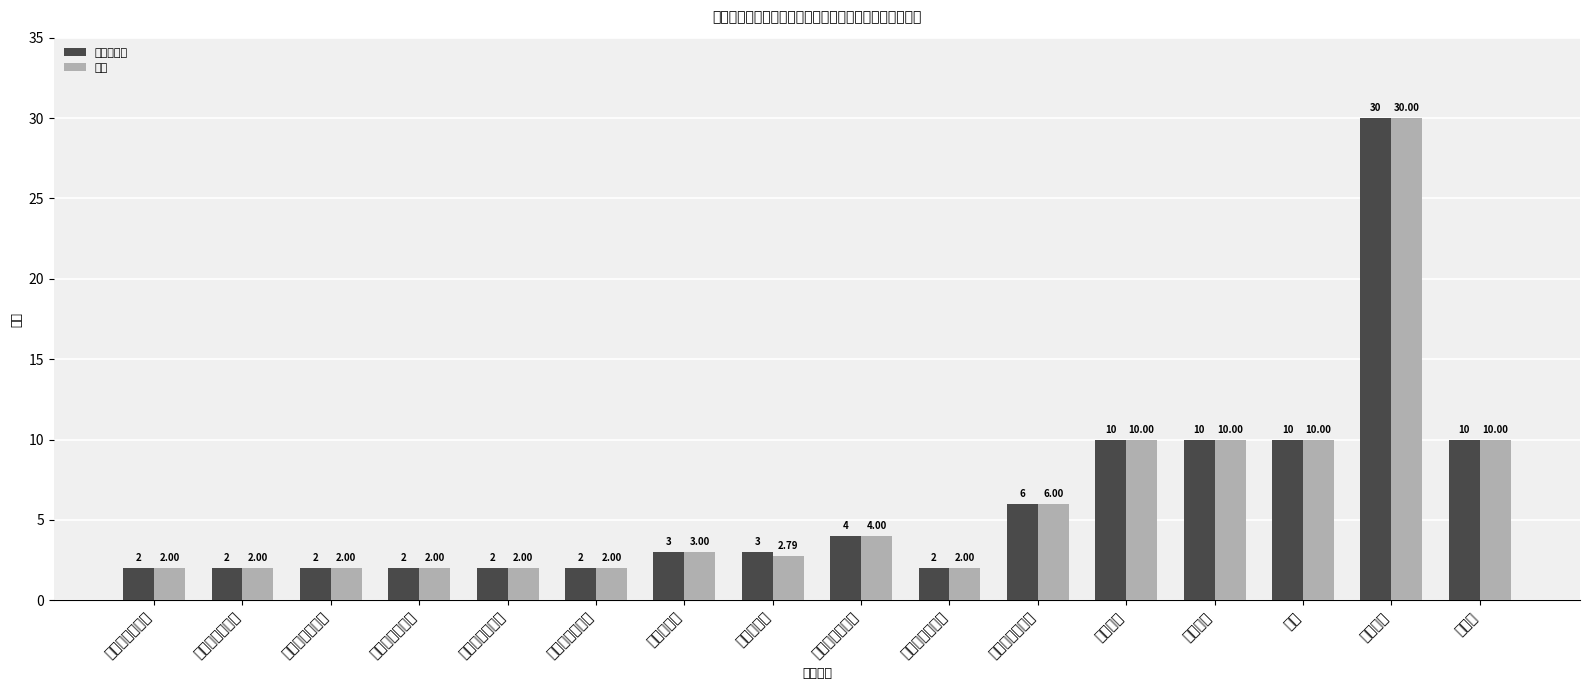

Reading left to right, what are all the values shown in this chart?

年初指标值: 2.0	2.0	2.0	2.0	2.0	2.0	3.0	3.0	4.0	2.0	6.0	10.0	10.0	10.0	30.0	10.0
得分: 2.0	2.0	2.0	2.0	2.0	2.0	3.0	2.8	4.0	2.0	6.0	10.0	10.0	10.0	30.0	10.0